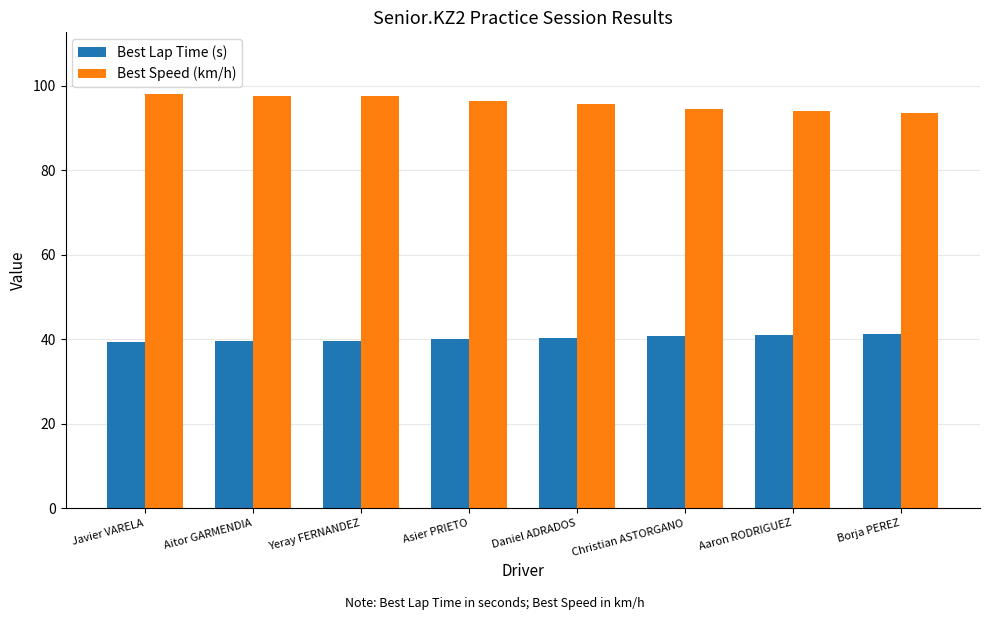

What are all the series names shown in the legend?

Best Lap Time (s), Best Speed (km/h)